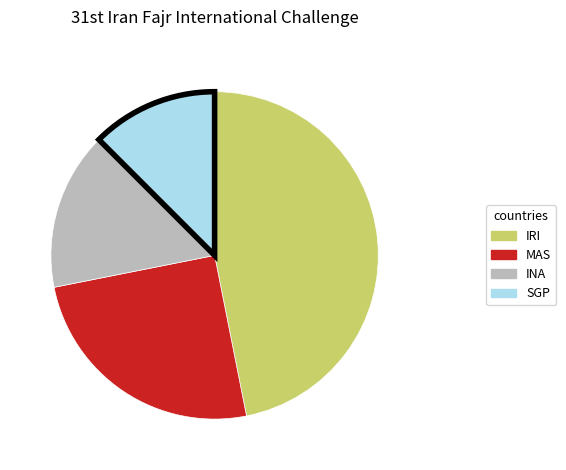

Does MAS account for over 50% of the chart?

No